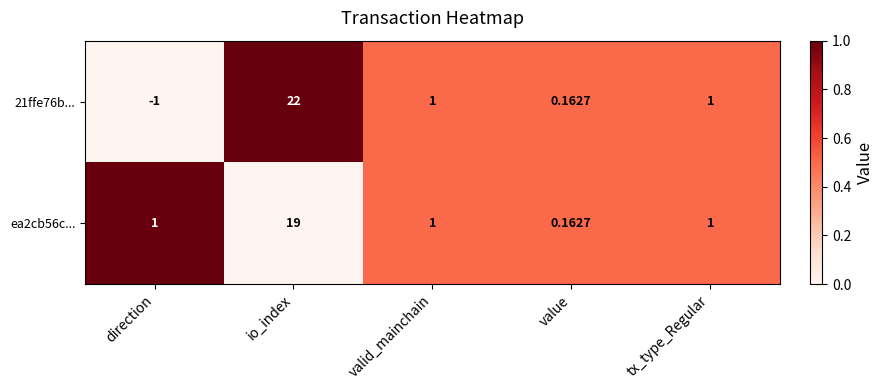

At which label does 21ffe76b... first exceed 1?

io_index